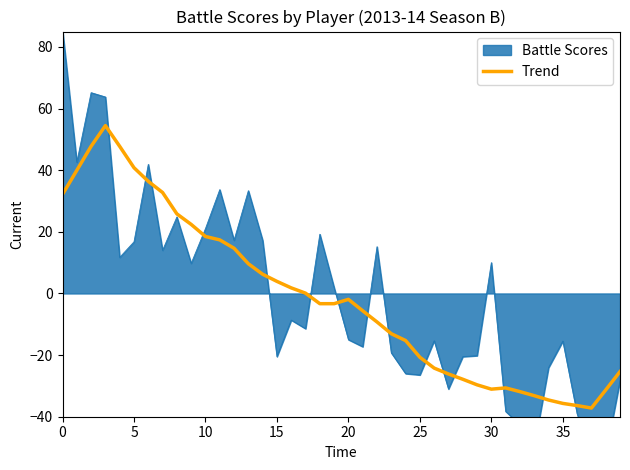

What is the change in value from 28 to 30?

-3.2